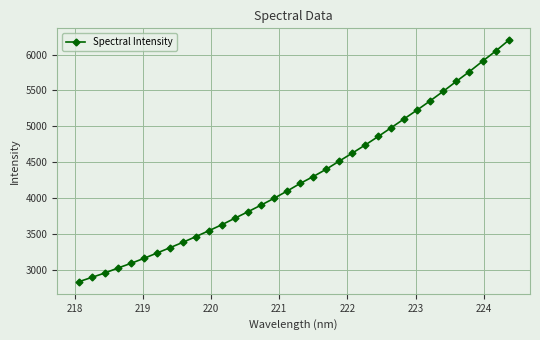

What is the greatest value displayed?

6197.2